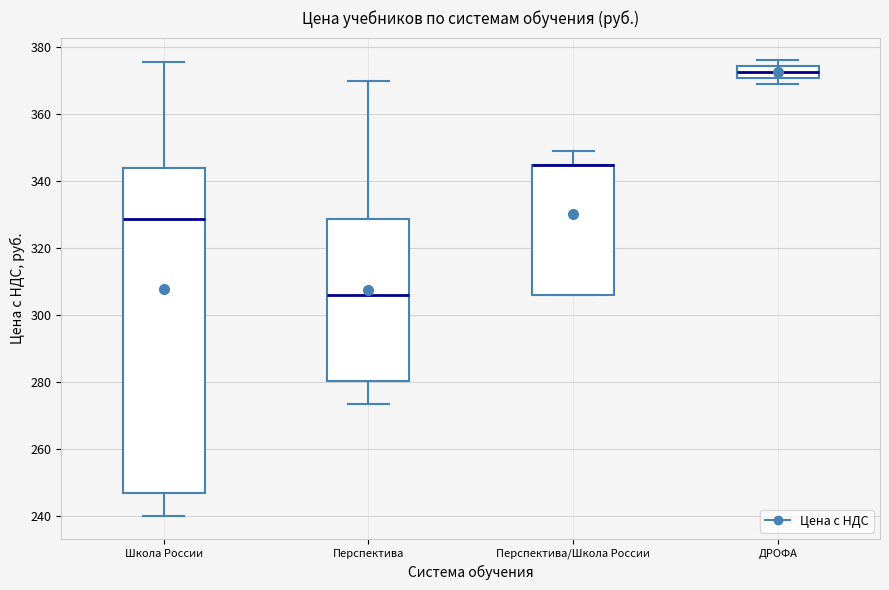

Comparing the boxes themselves (not the whiskers), which one is the tallest?

Школа России